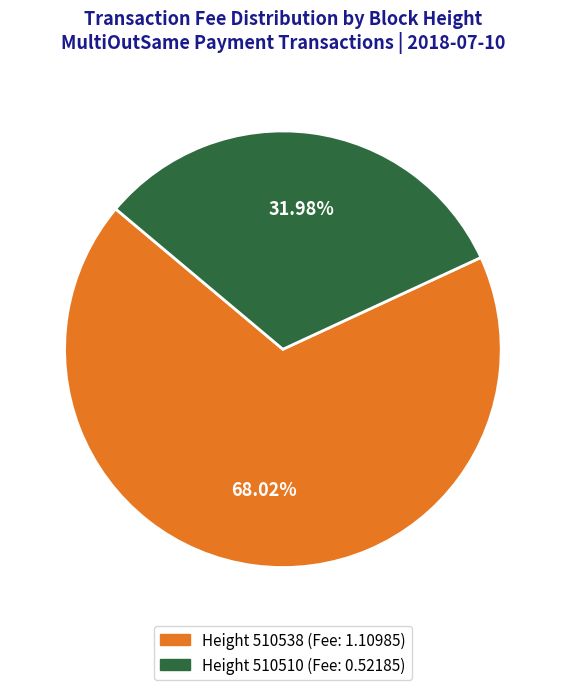

To the nearest percent, what is the average slice percentage?

50%